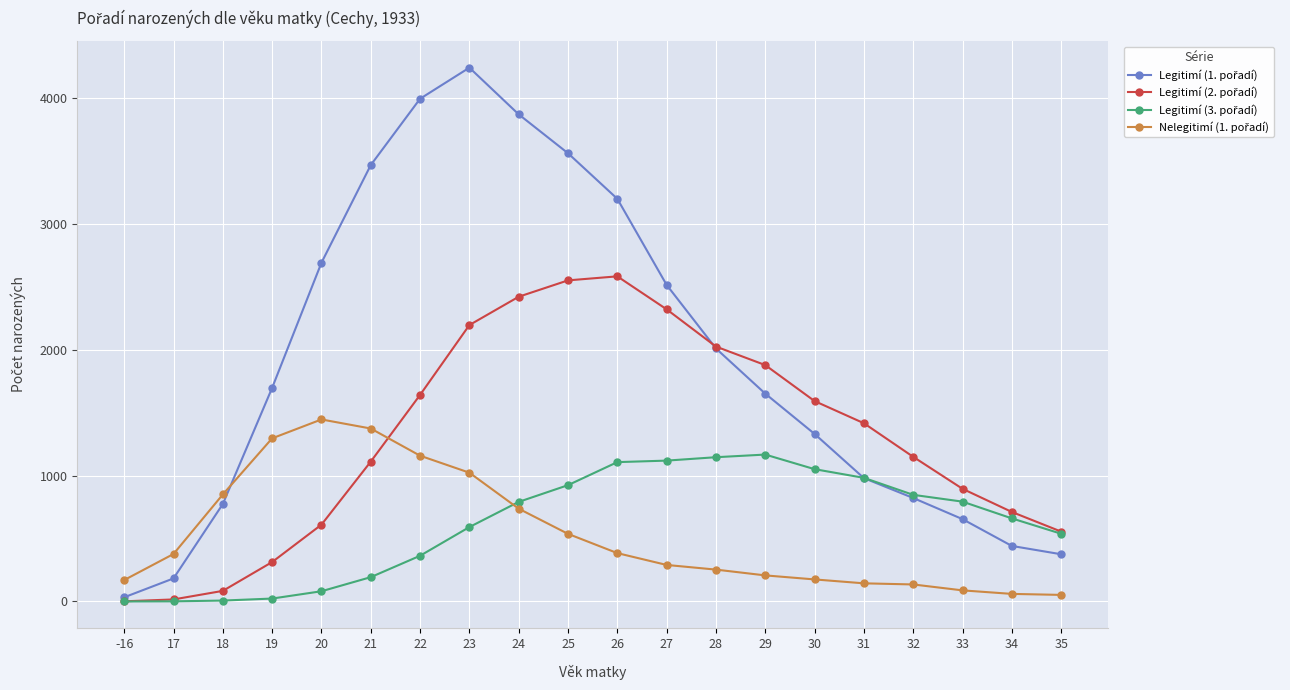

What is the greatest value displayed?

4241